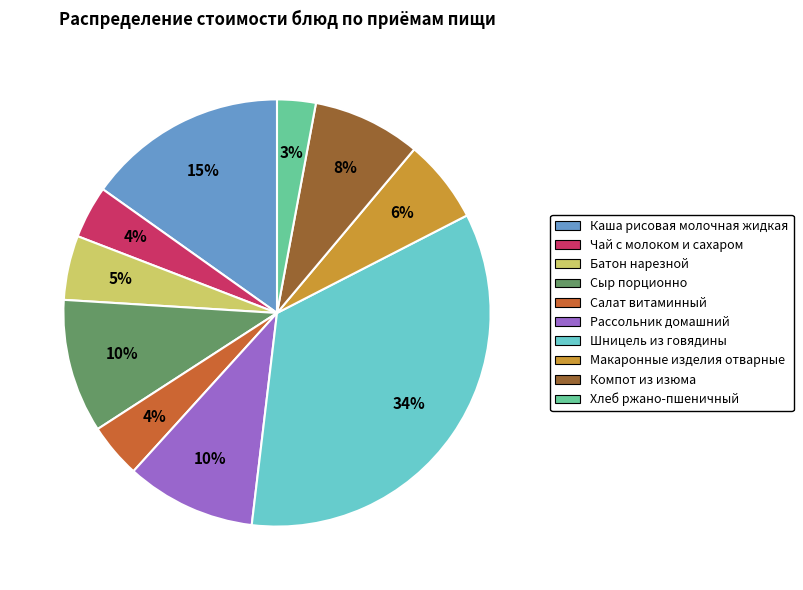

Is there any slice that represents more than half of the pie?

No